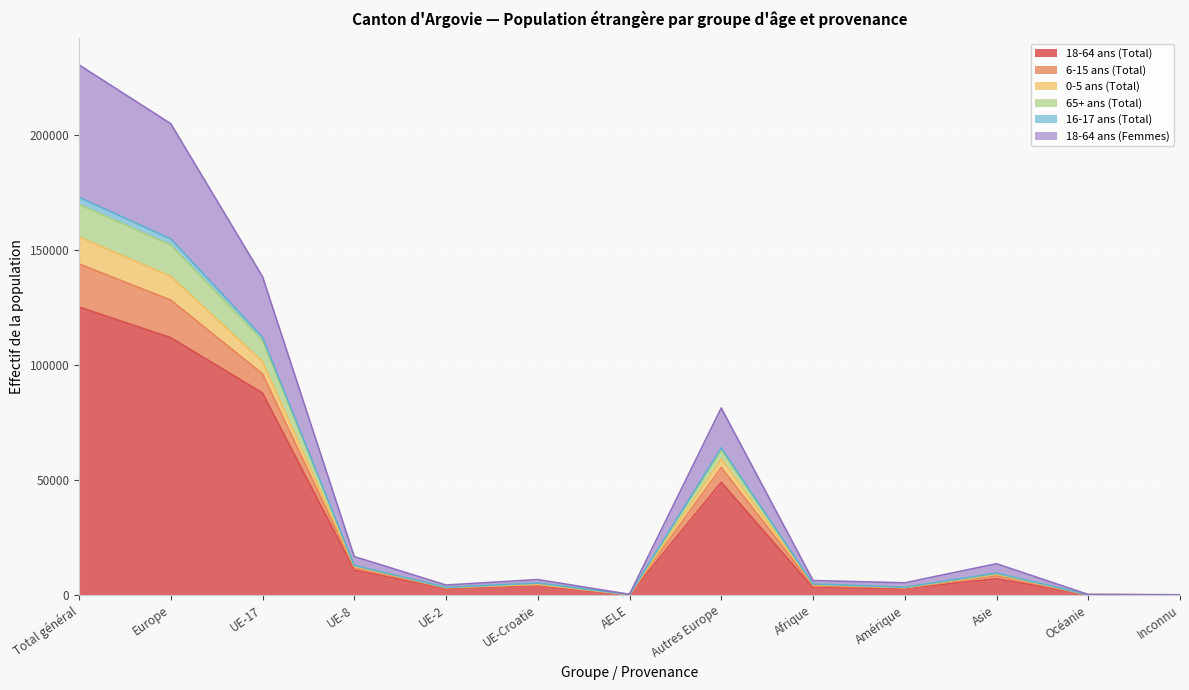

At which category does 0-5 ans (Total) reach its first local peak?

UE-Croatie